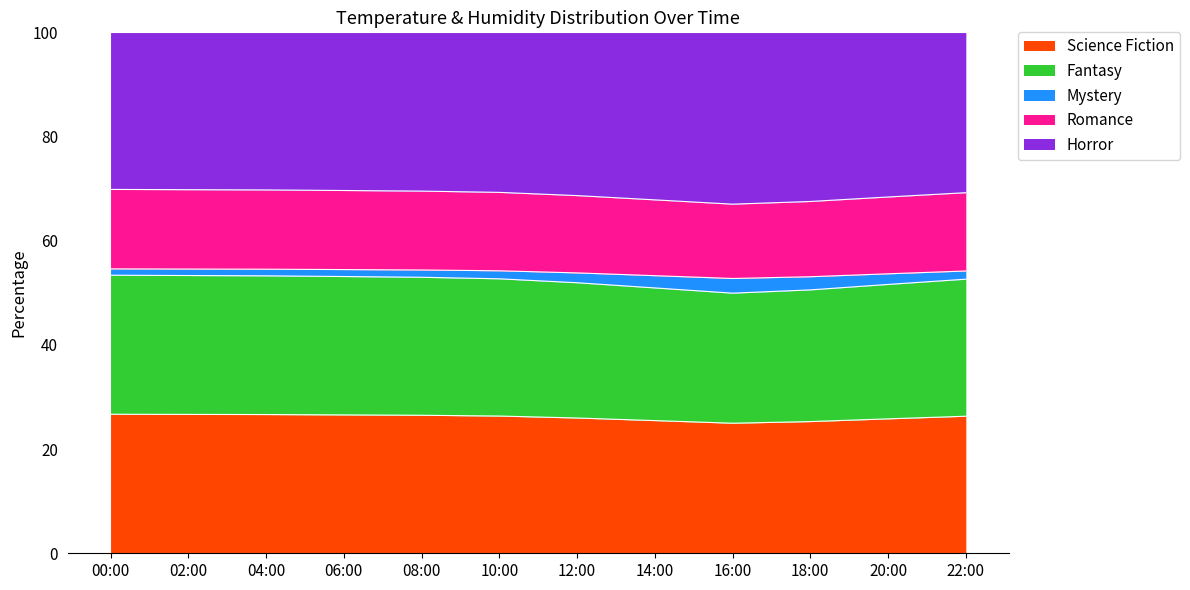

How many lines are shown in the chart?

5